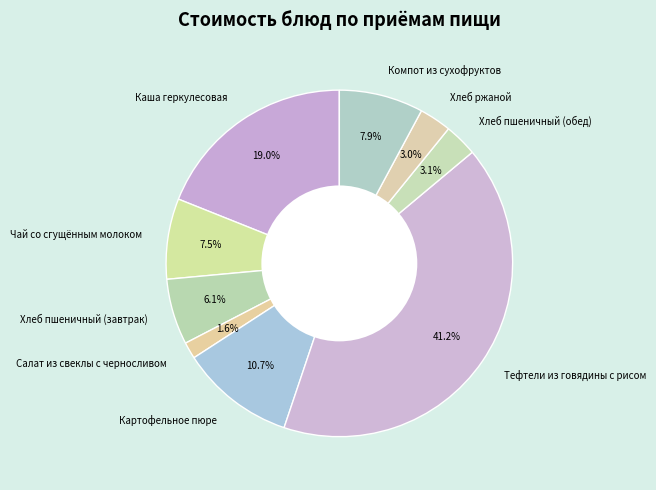

What is the largest slice in the pie chart?

Тефтели из говядины с рисом